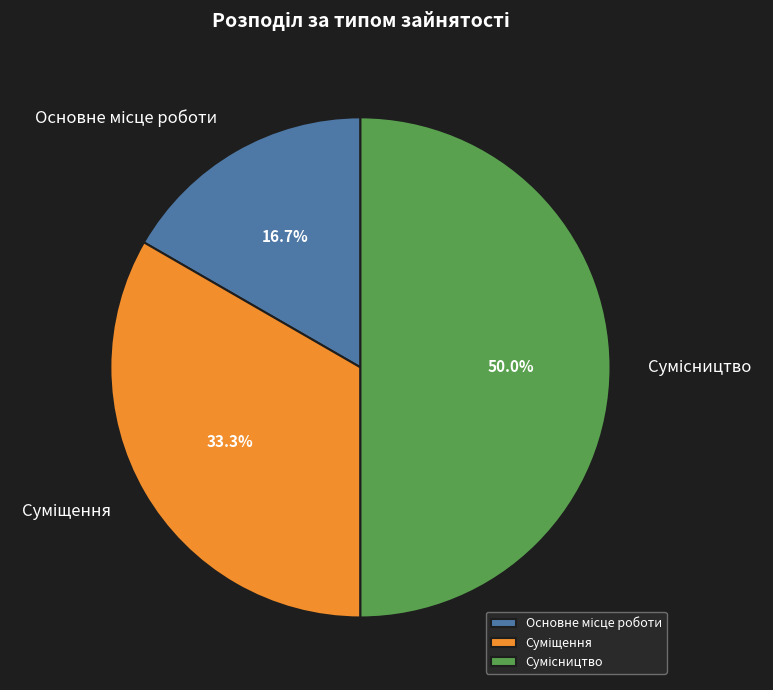

Count the number of slices in the pie.

3